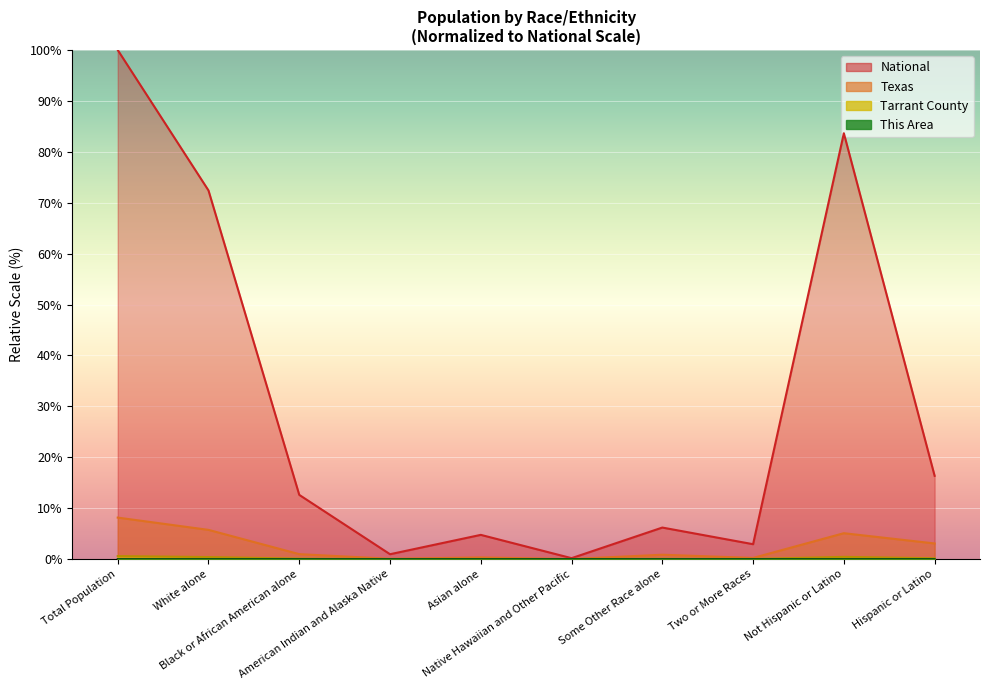

How many lines are shown in the chart?

4